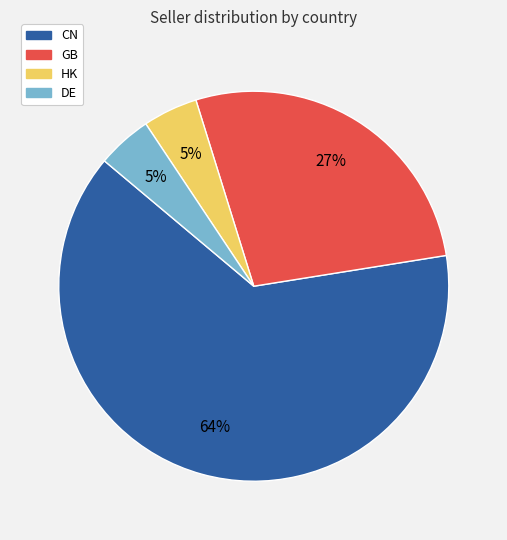

How many segments does this pie chart have?

4